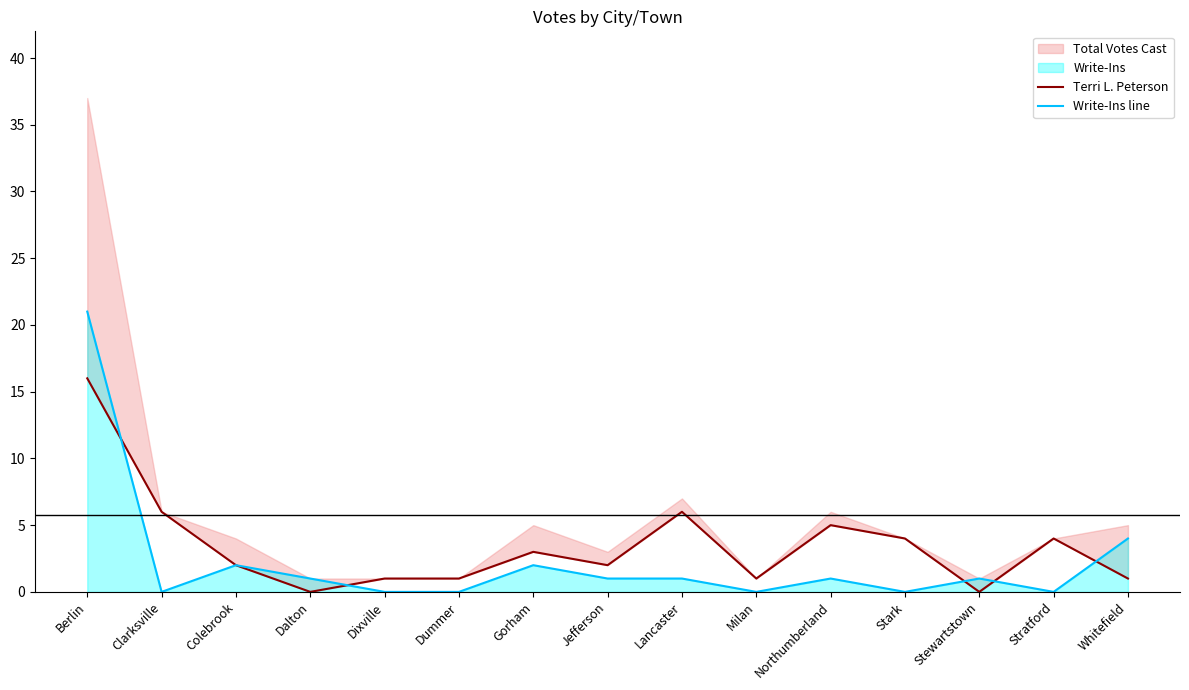

What position from the right is Colebrook?

13